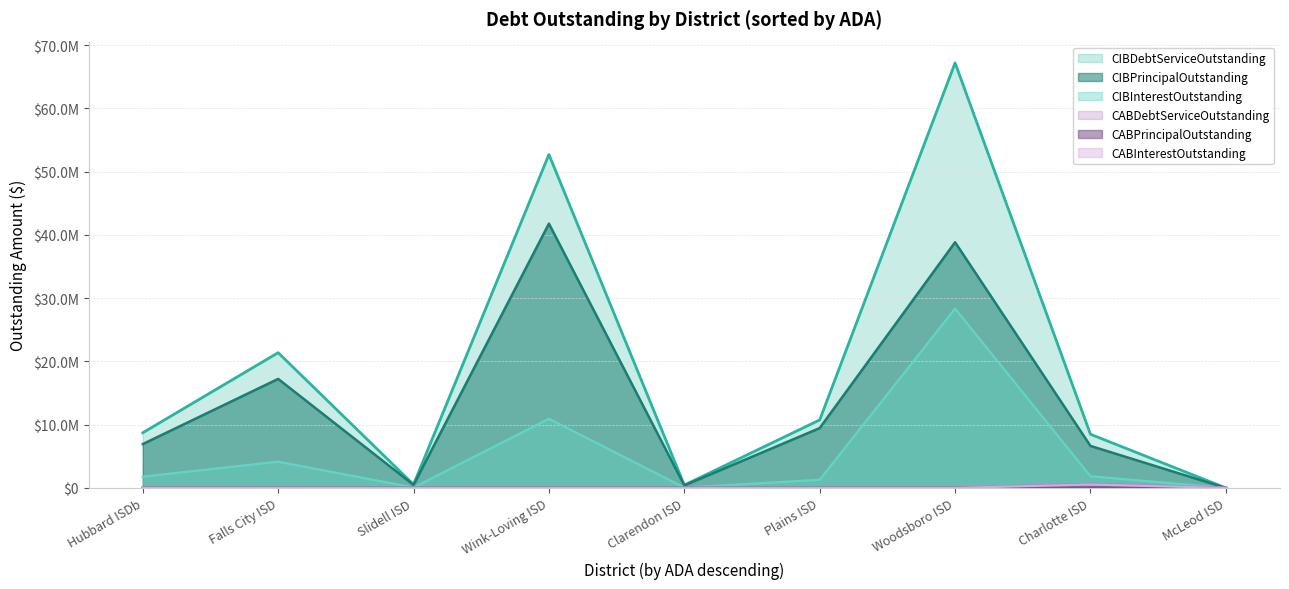

At how many categories does at least one series exceed 6432405?

6